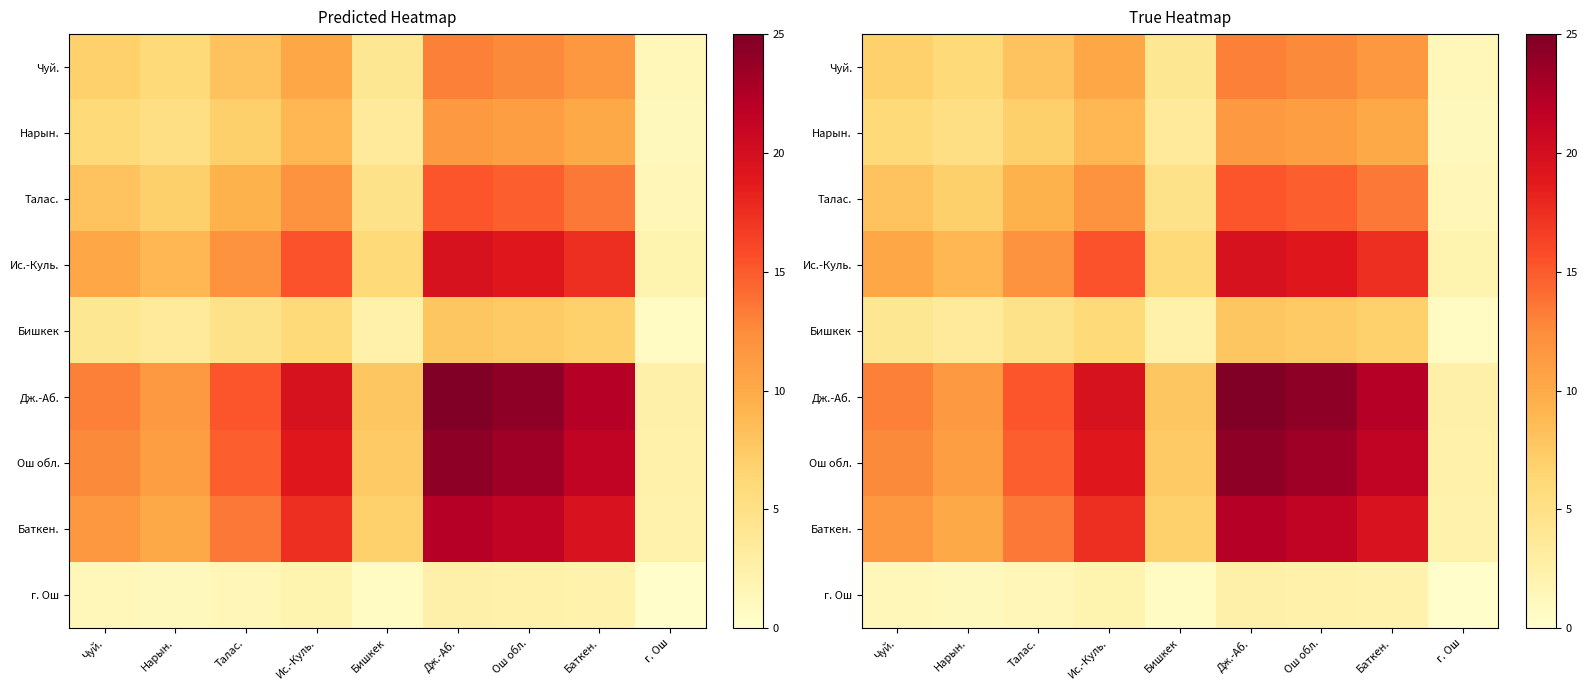

How many data points does each series have?

9